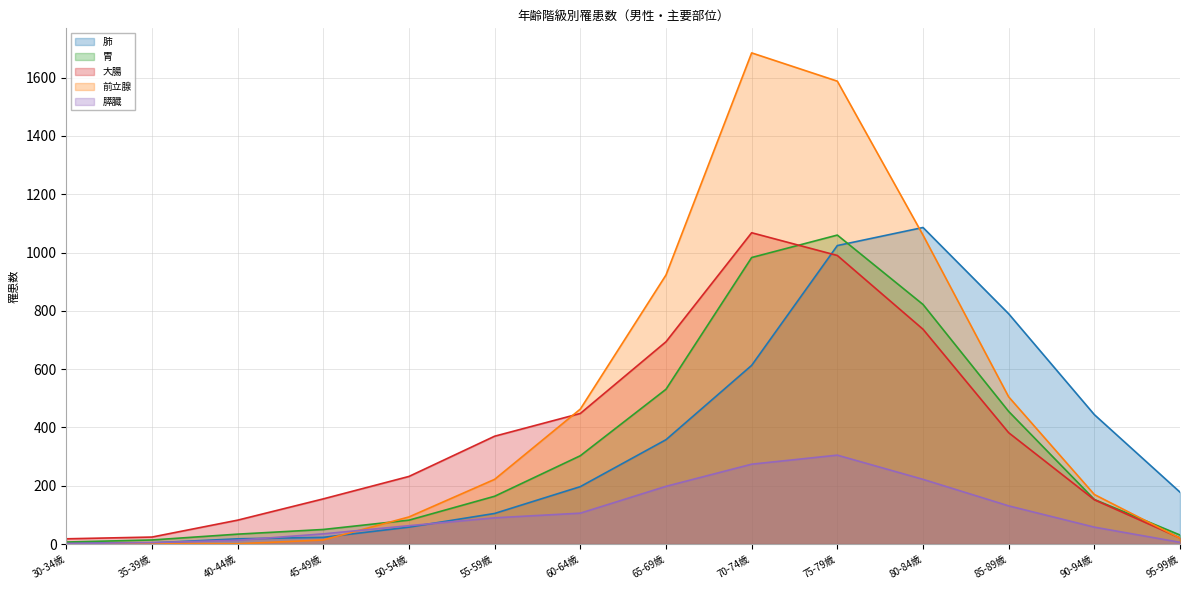

List the series in order of their peak value, highest first.

前立腺, 肺, 大腸, 胃, 膵臓